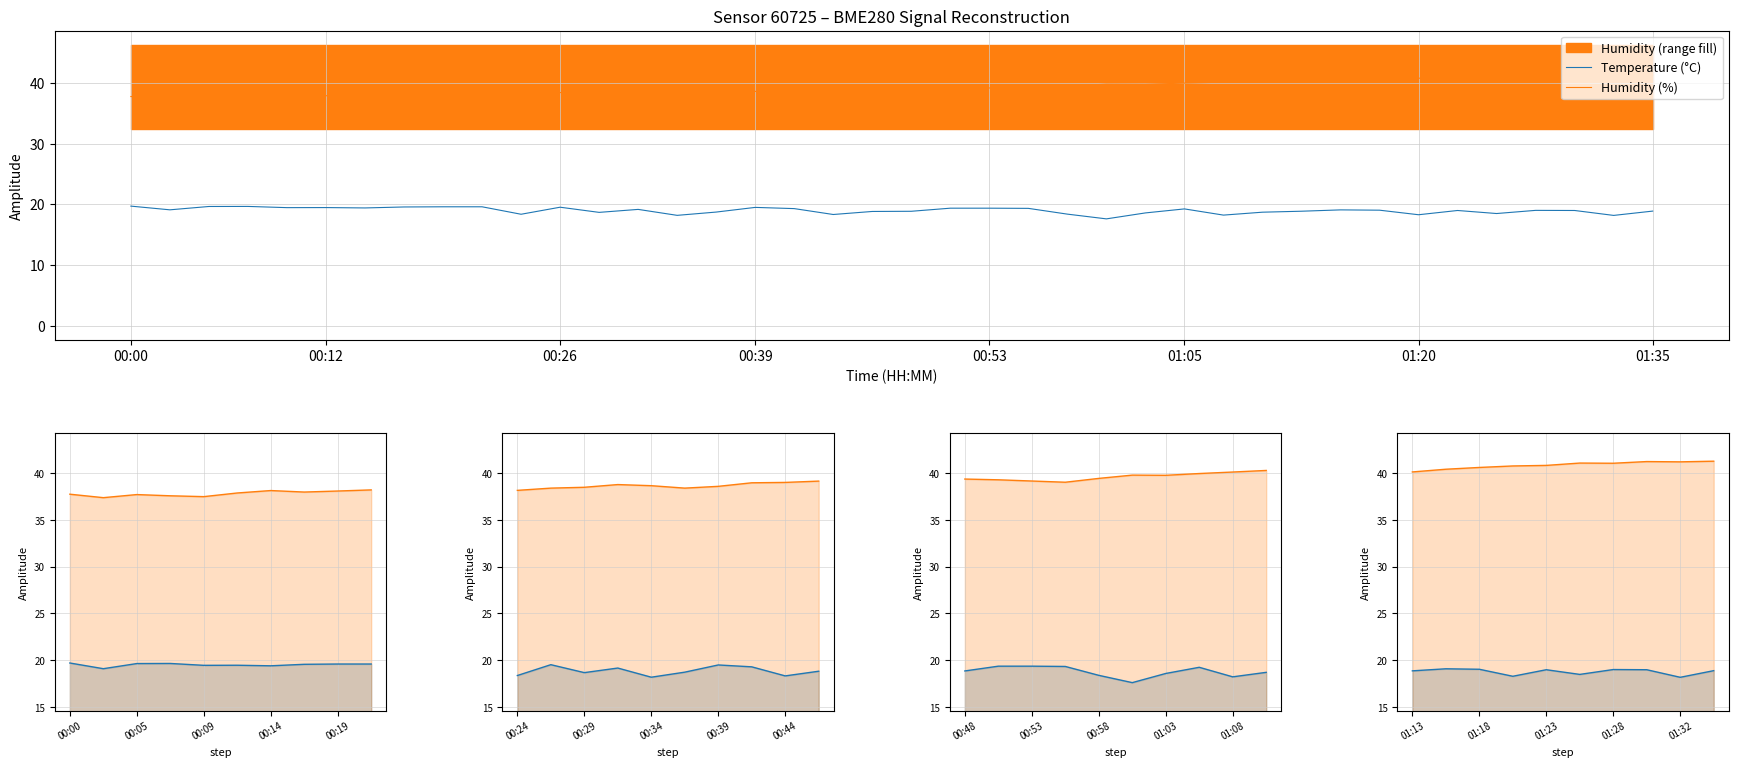

Rank the series by their average value, from lowest to highest.

Temperature (°C), Humidity (%)